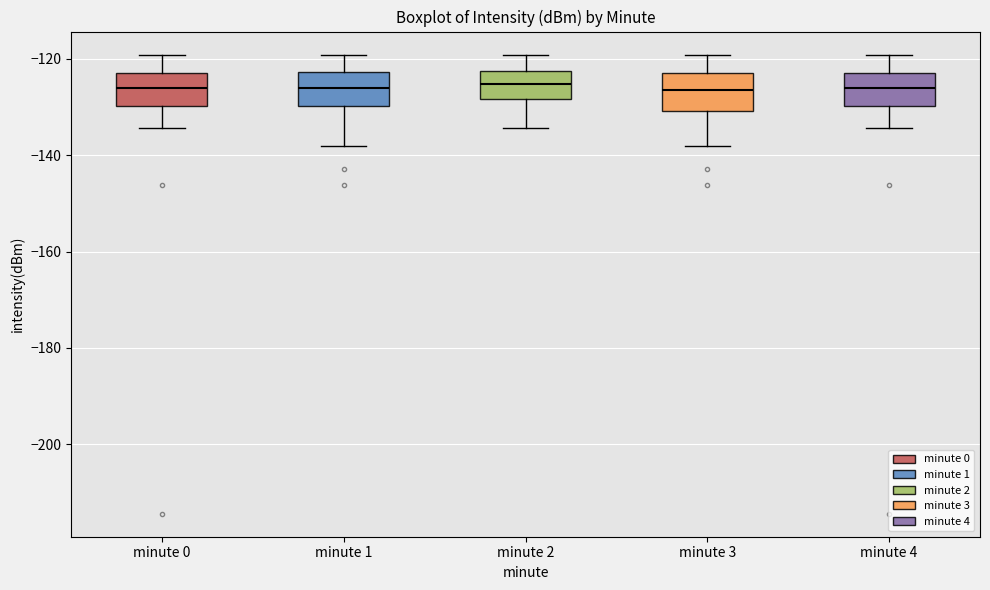

Where does the lower whisker of the box for minute 2 end on the y-axis? The values are not printed on the chart, so give them approximately, as read against the axis.

-134